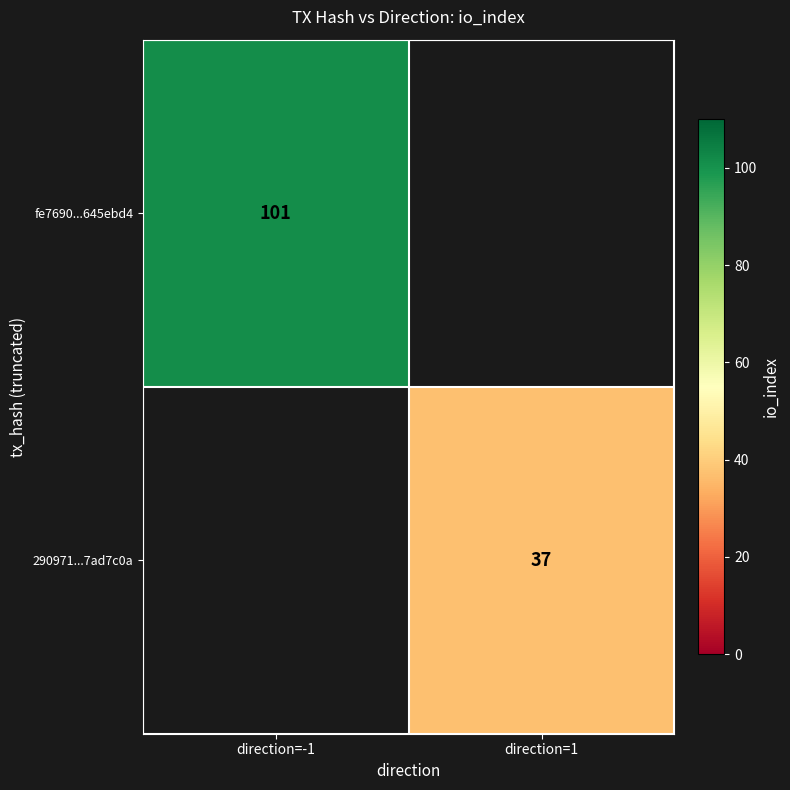

True or false: fe7690...645ebd4 has a value of 101 at direction=-1.

True